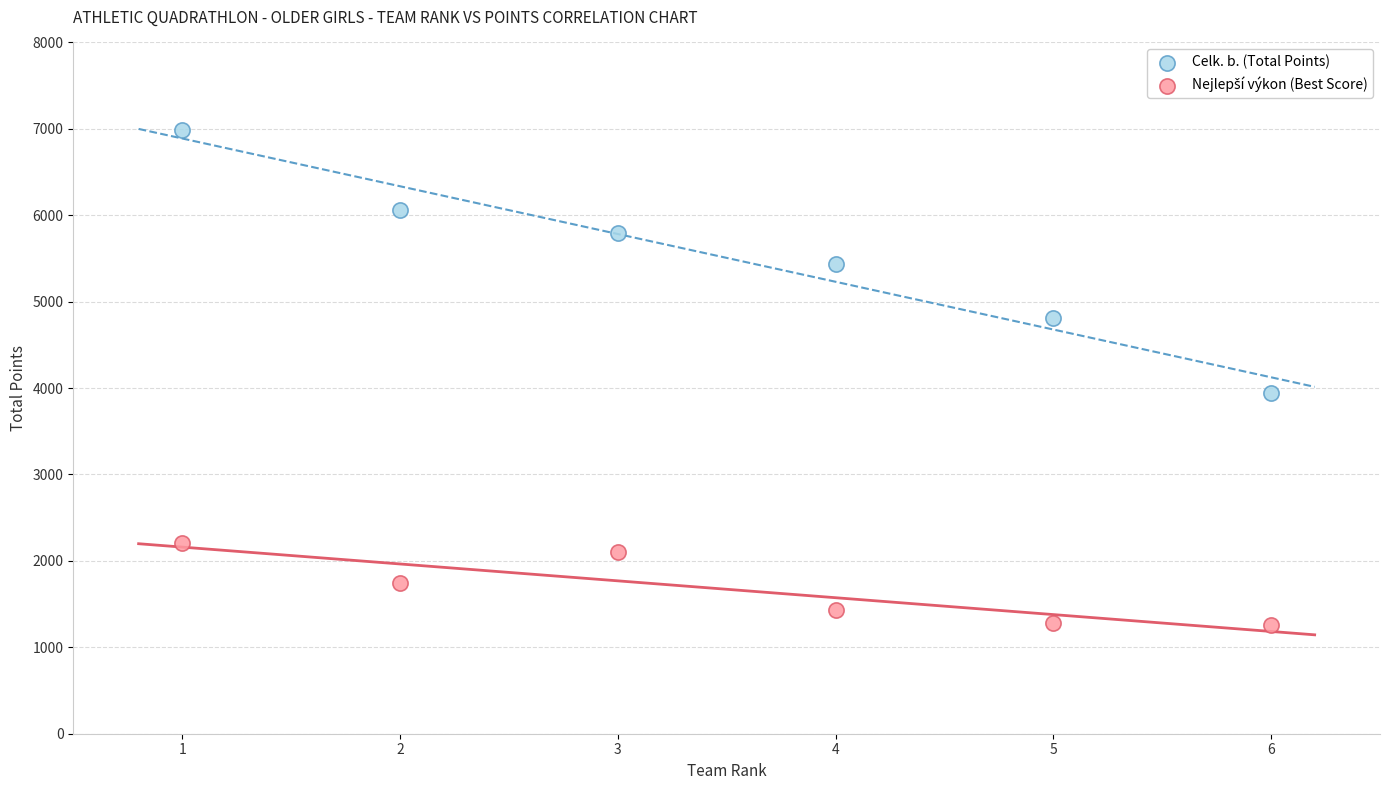

Across all data points, what is the range of Y values (max minus min)?

5733